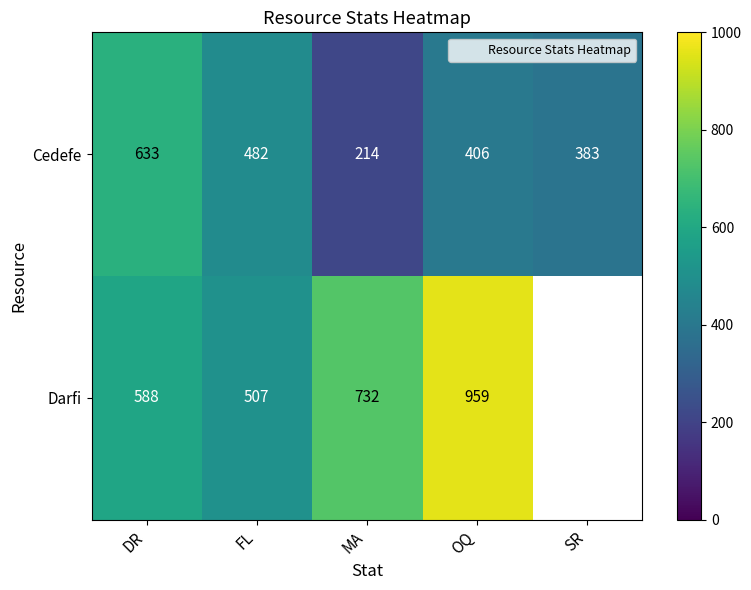

How many series are shown in this chart?

2